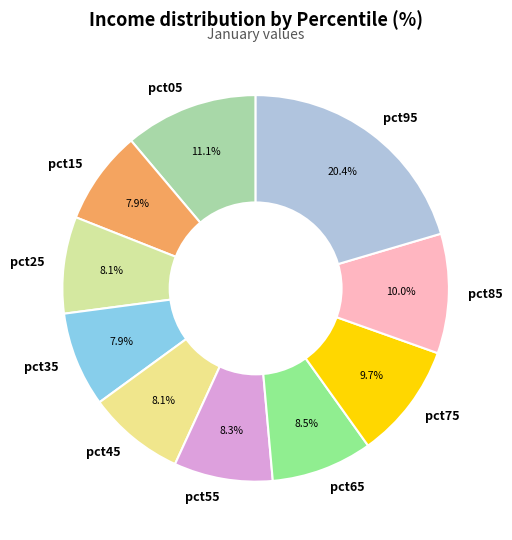

What percentage is the pct25 slice, to the nearest percent?

8%